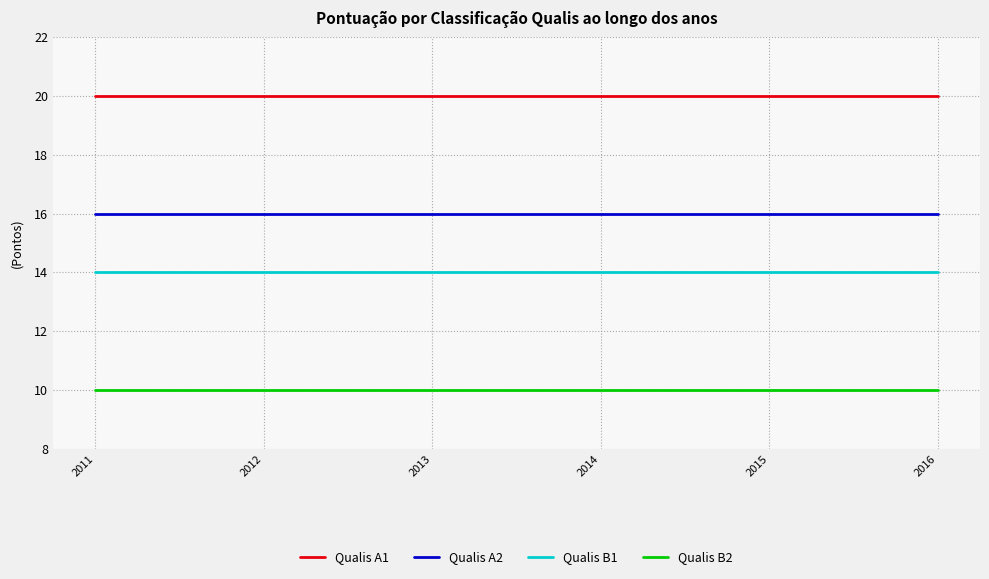

True or false: Qualis B2 and Qualis B1 cross at least once.

False